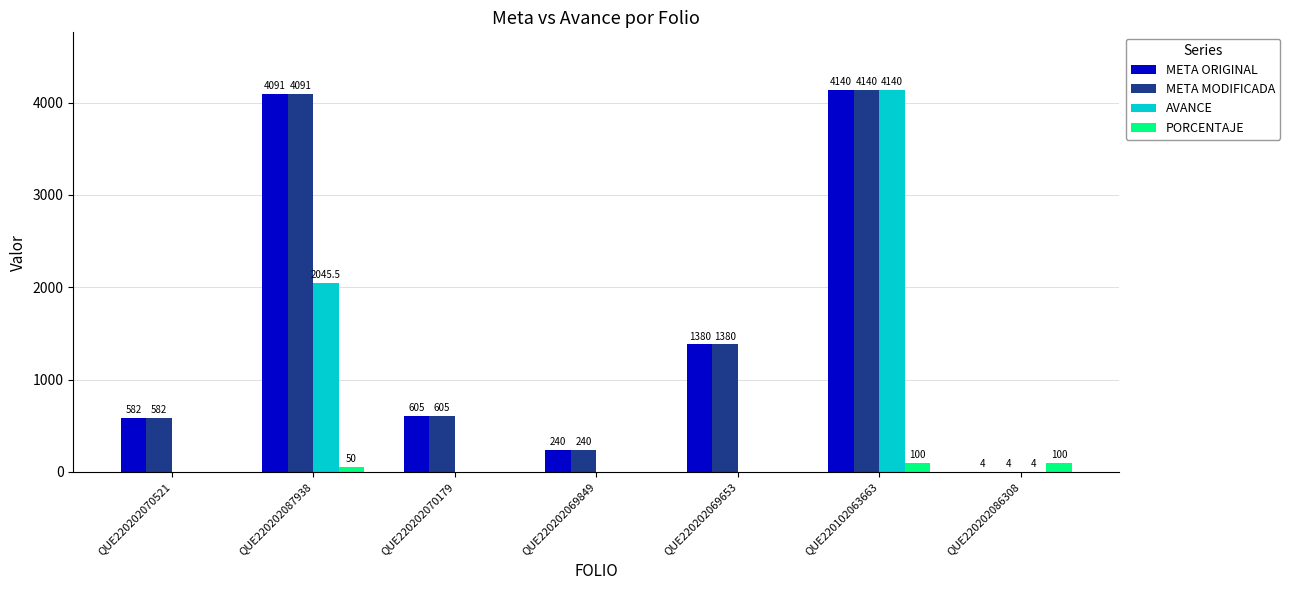

The META MODIFICADA series shows 849.3 at QUE220202070521. True or false?

False